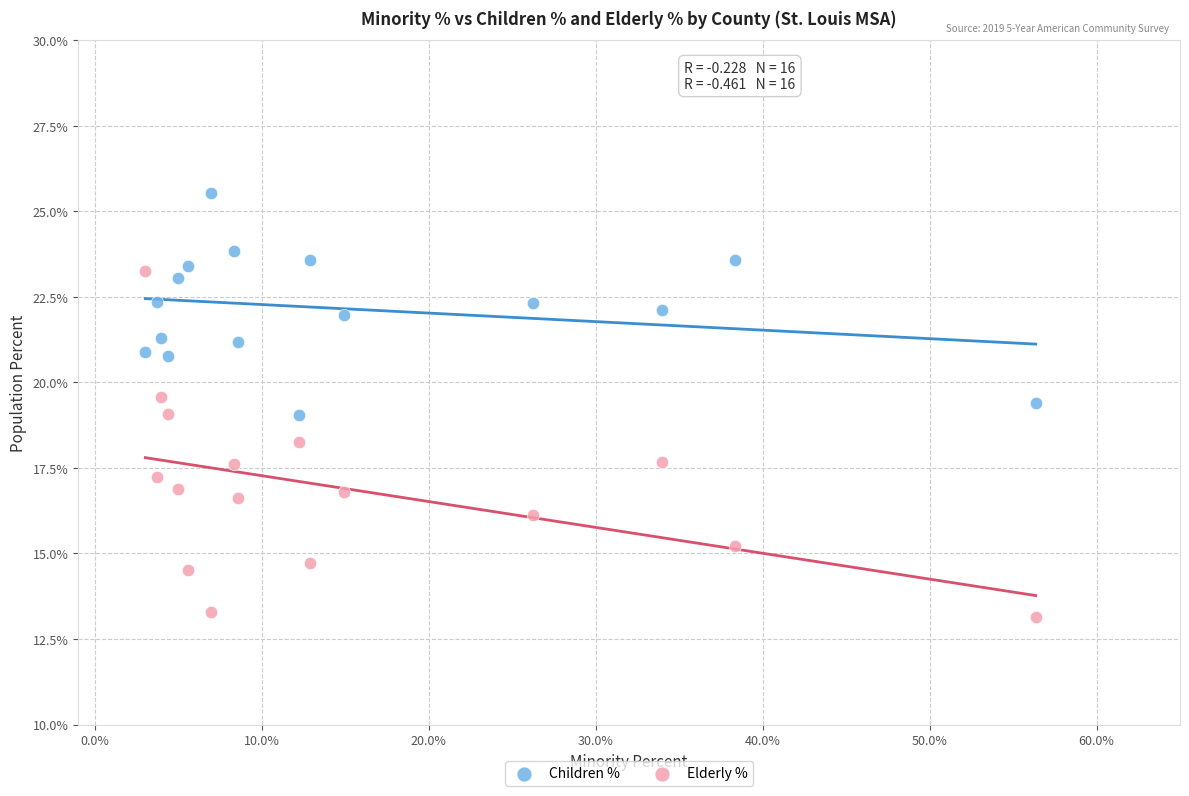

Which series reaches the maximum Y coordinate?

Children %